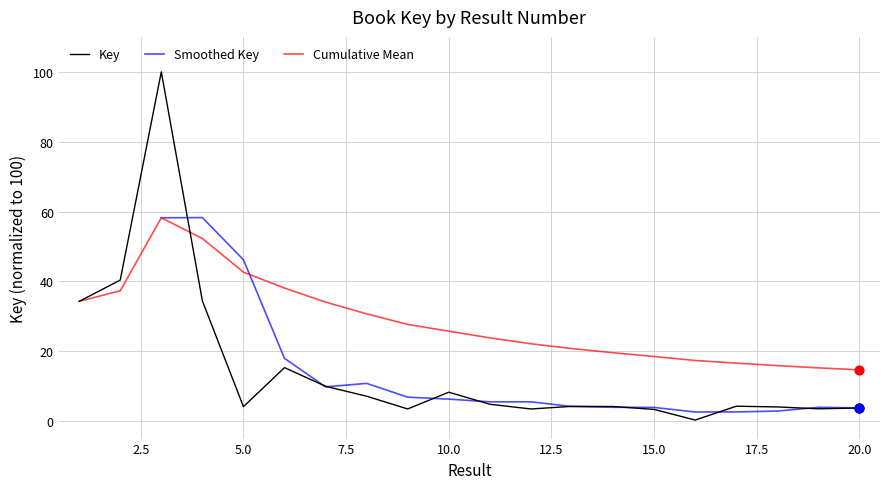

What is the change in value from 1 to 5?

-30.1